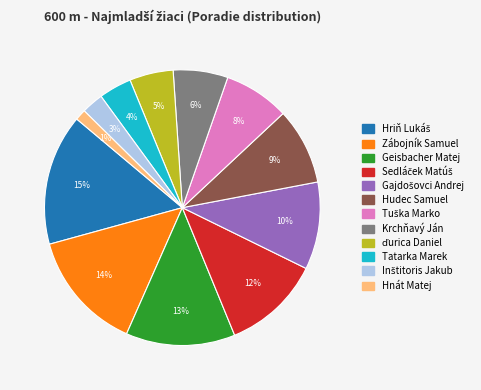

Does Zábojník Samuel represent more than half of the total?

No